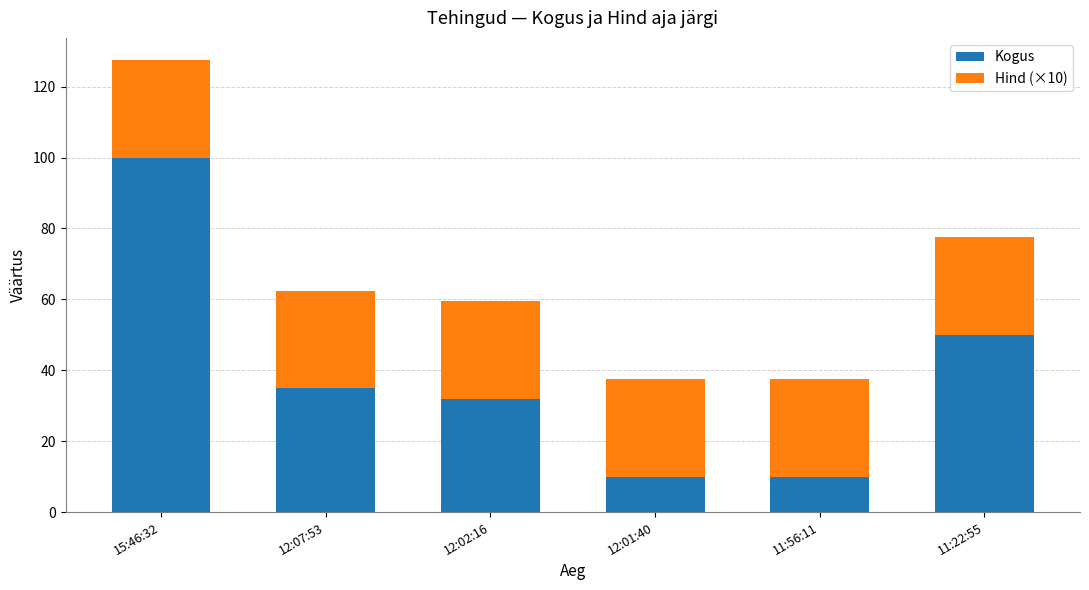

Reading right to left, list the values for the Kogus series.

50.0	10.0	10.0	32.0	35.0	100.0